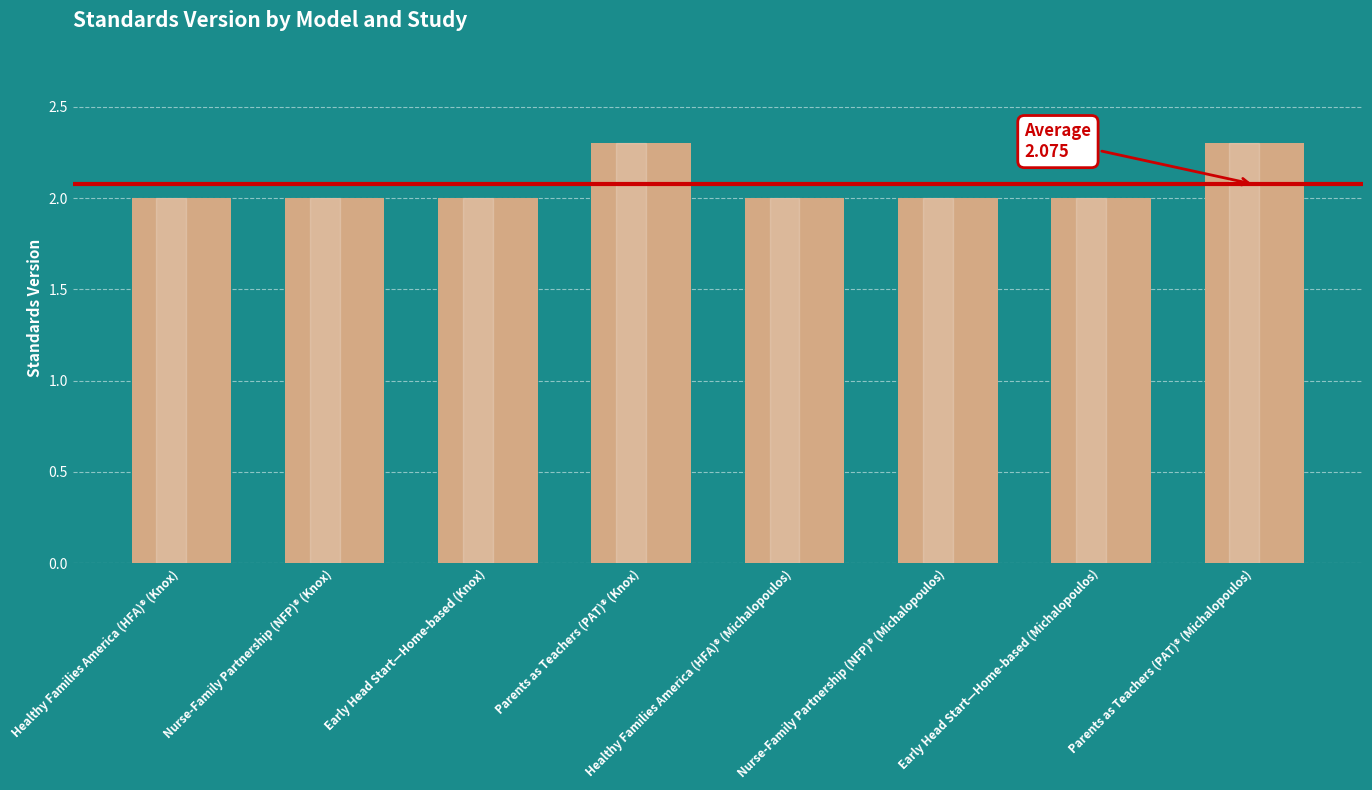

Reading left to right, list all the values displayed in this chart.

2.0	2.0	2.0	2.3	2.0	2.0	2.0	2.3